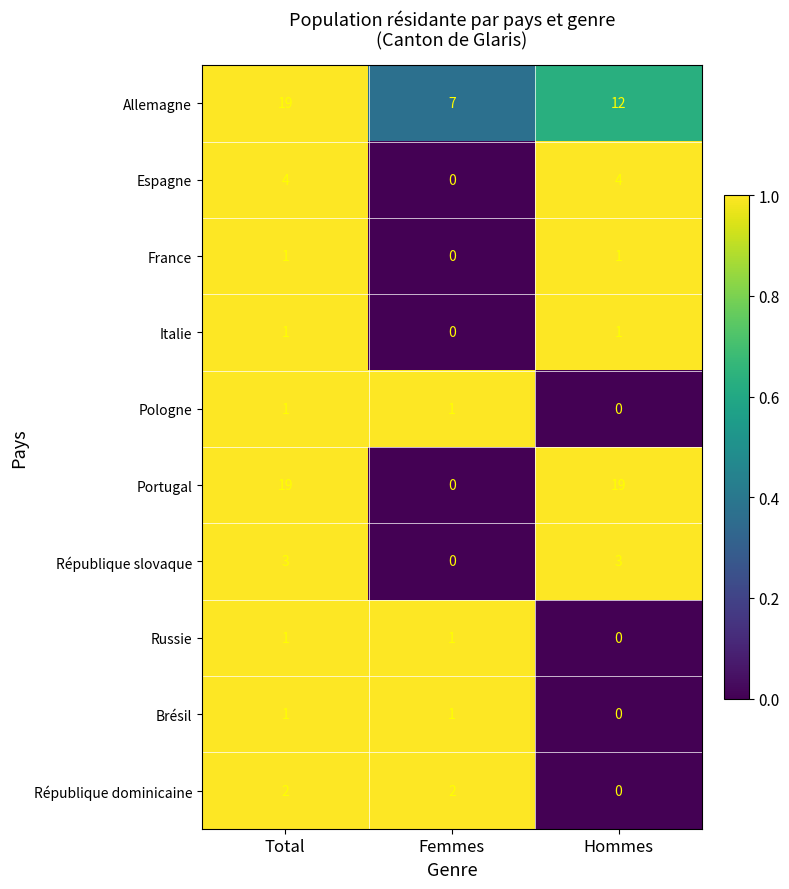

How many values in République slovaque are above zero?

2